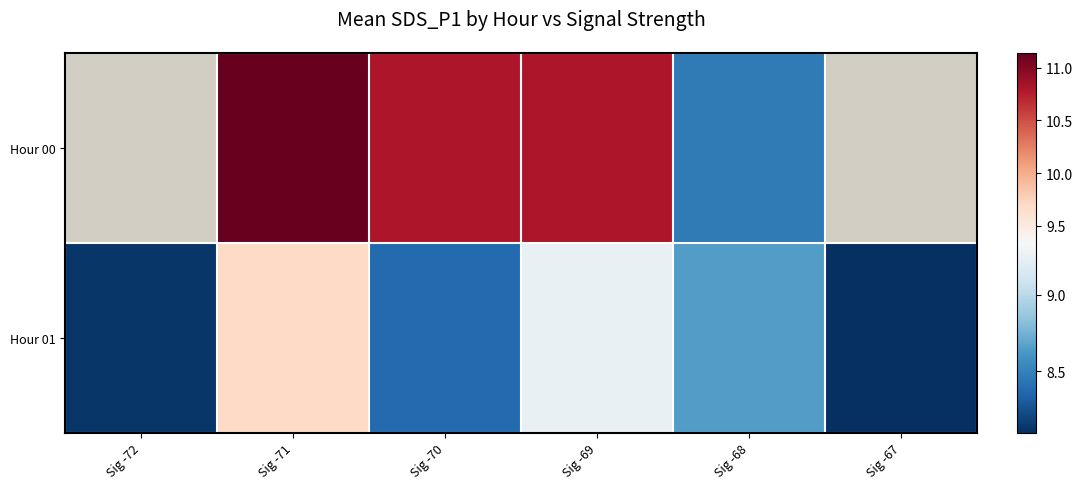

Which category has the lowest value across all series?

Sig -67